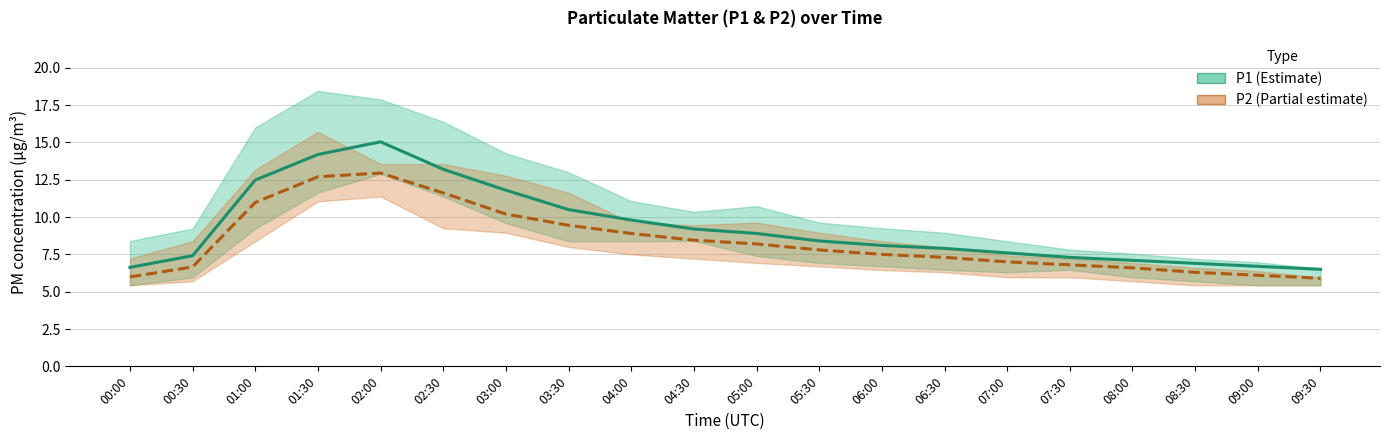

Which series changed the most between 05:00 and 09:00?

P1